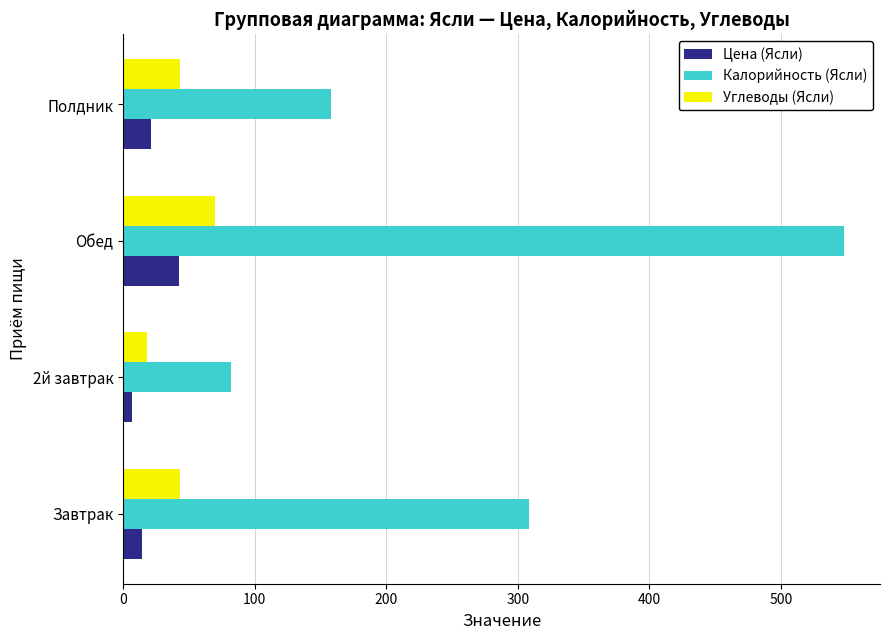

Which series changed the most between Обед and Полдник?

Калорийность (Ясли)